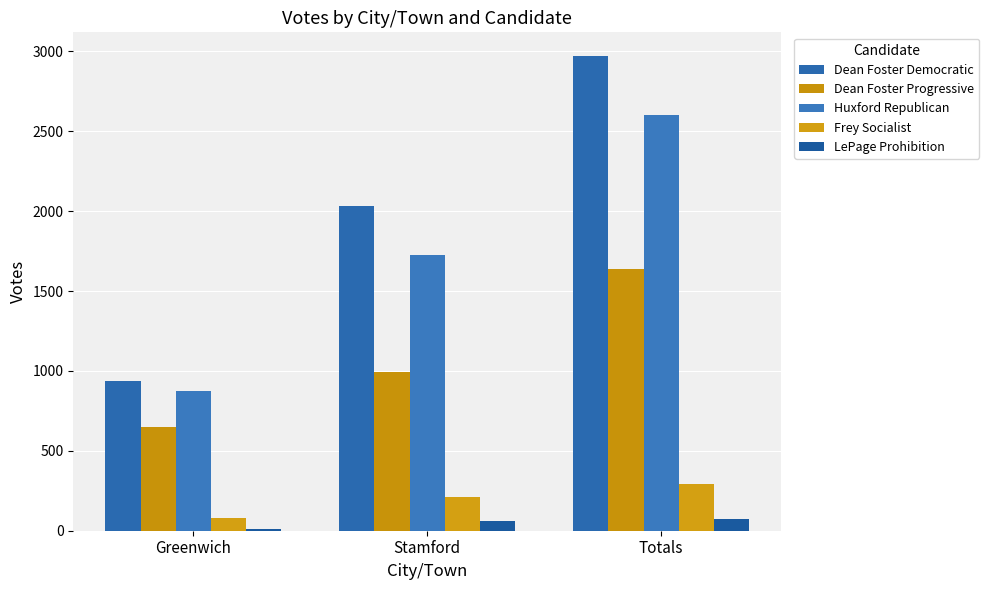

Which series has the largest total across all categories?

Dean Foster Democratic